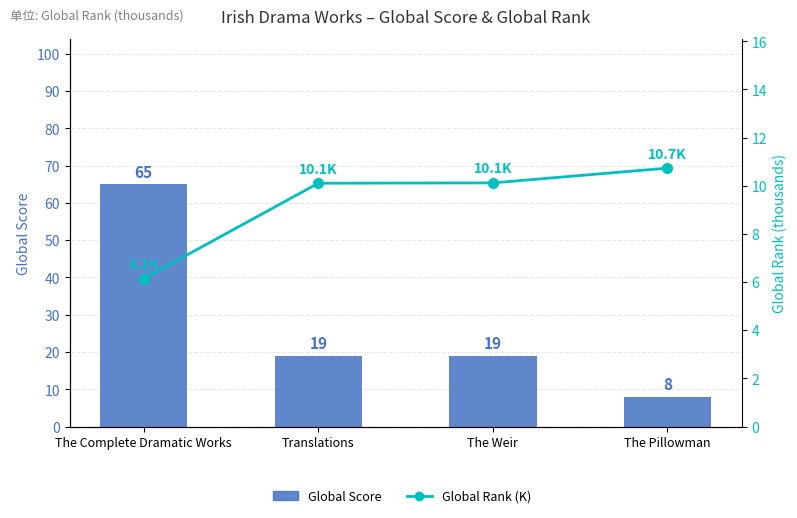

What position from the left is The Pillowman?

4